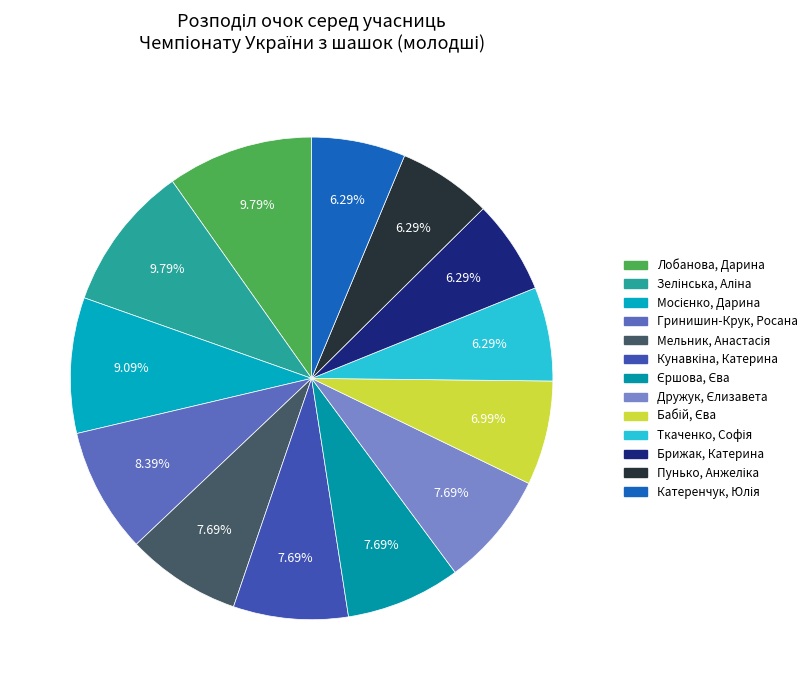

How many segments does this pie chart have?

13